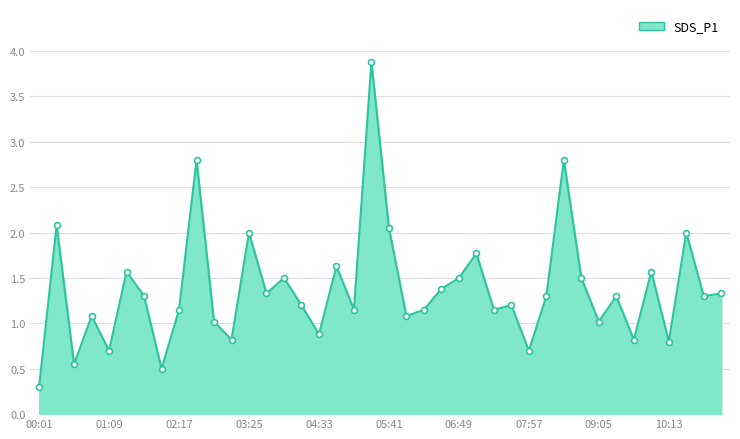

What is the minimum value shown in the chart?

0.3